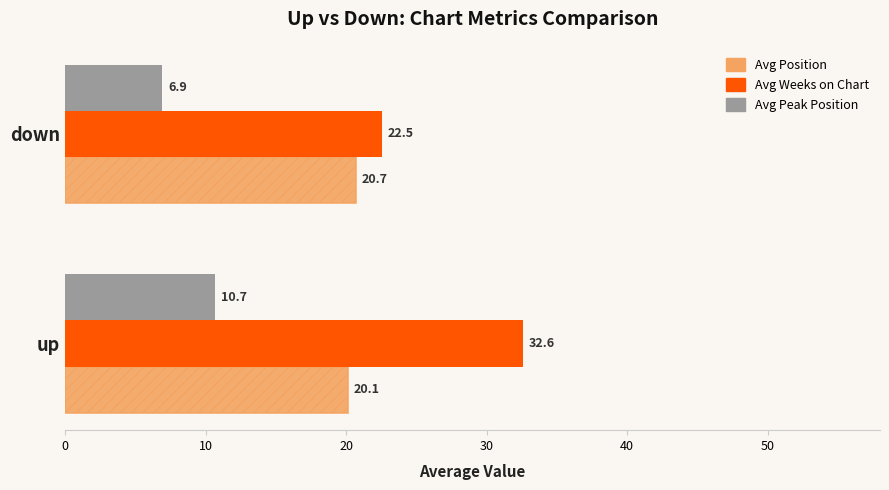

Which series has the largest range (max minus min)?

Avg Weeks on Chart